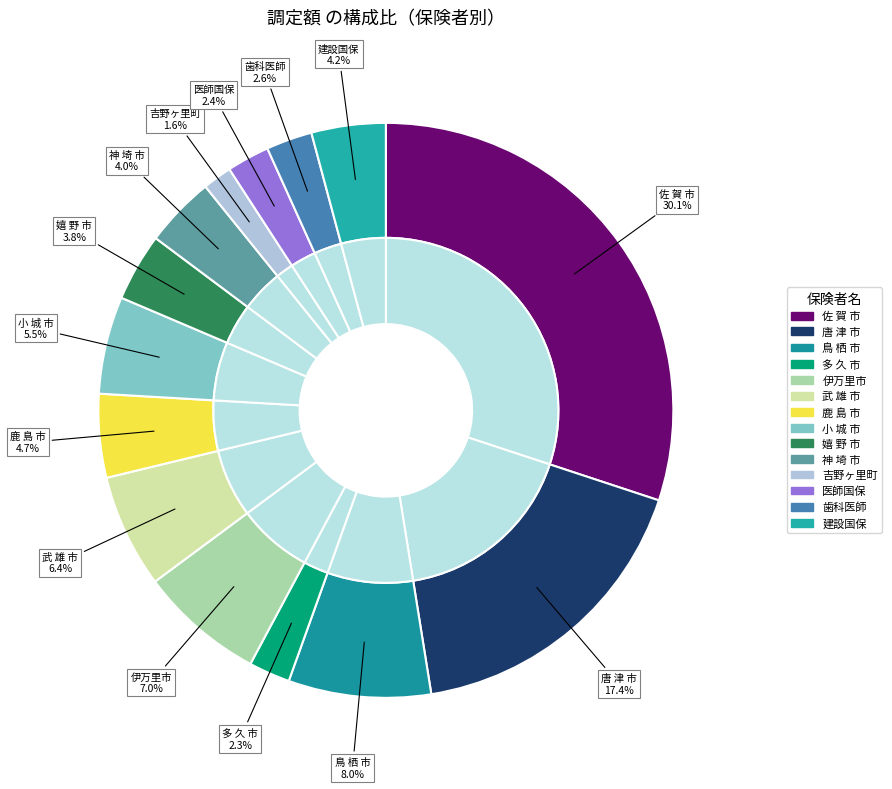

The 歯科医師 slice represents 3% of the pie. True or false?

True